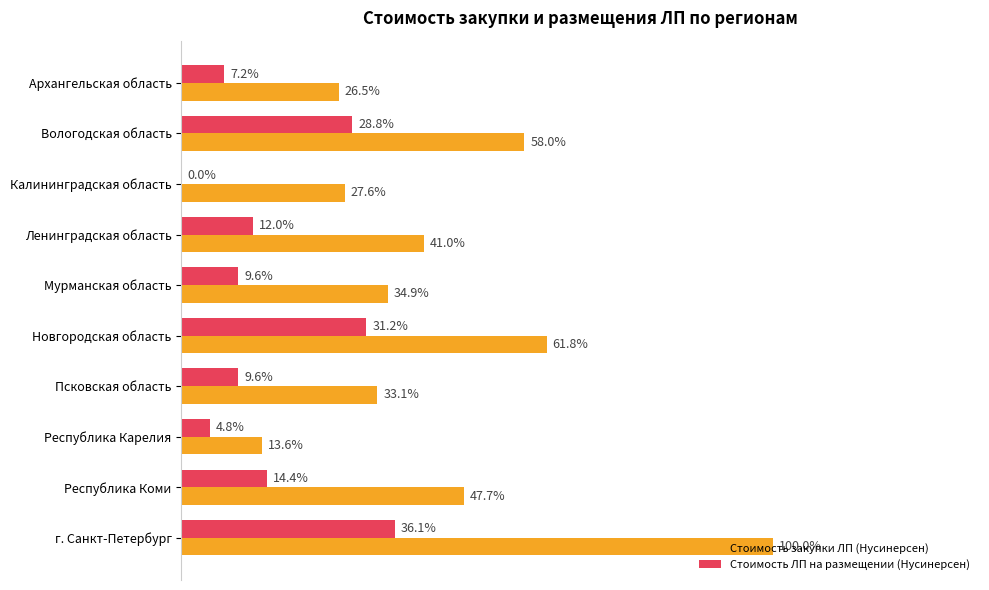

What is the maximum value for Стоимость ЛП на размещении (Нусинерсен)?

63591299